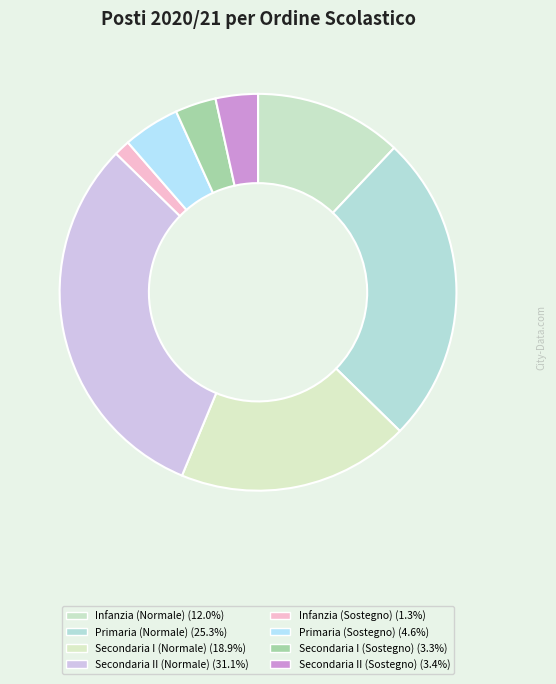

Does Secondaria I (Normale) represent more than half of the total?

No